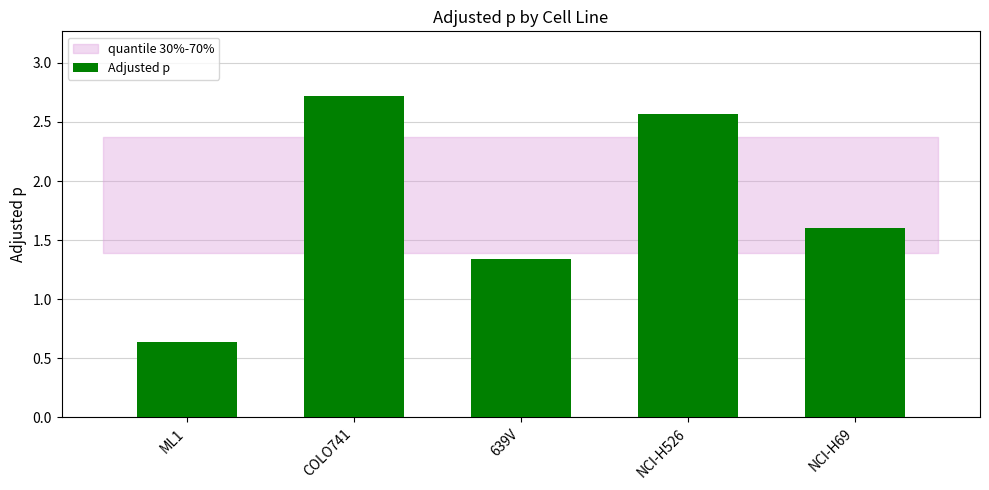

What is the change in value from COLO741 to NCI-H69?

-1.1